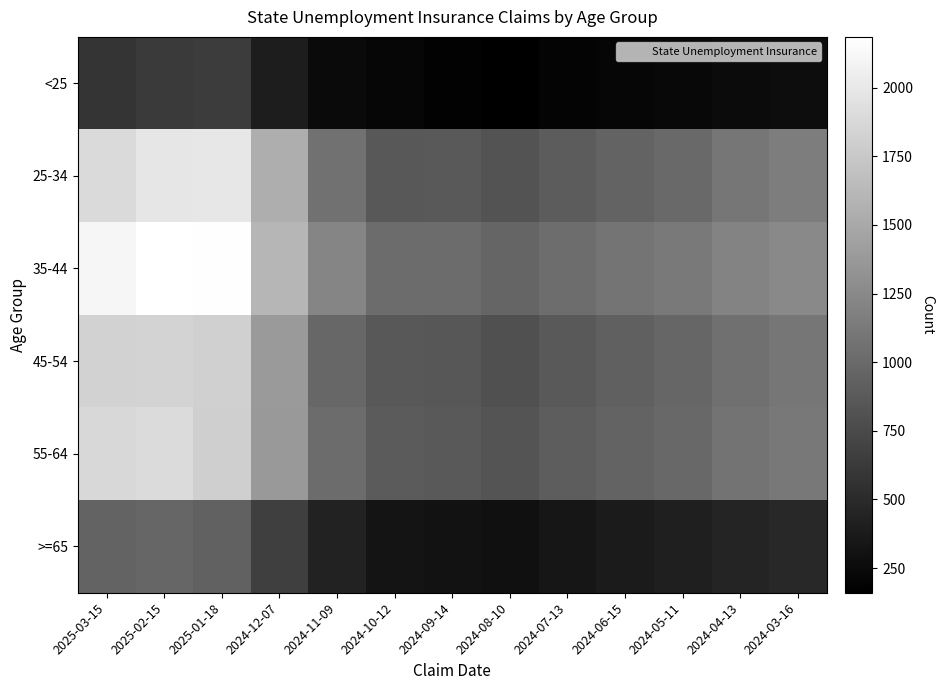

Between 2025-02-15 and 2024-09-14, which series saw the biggest shift?

35-44